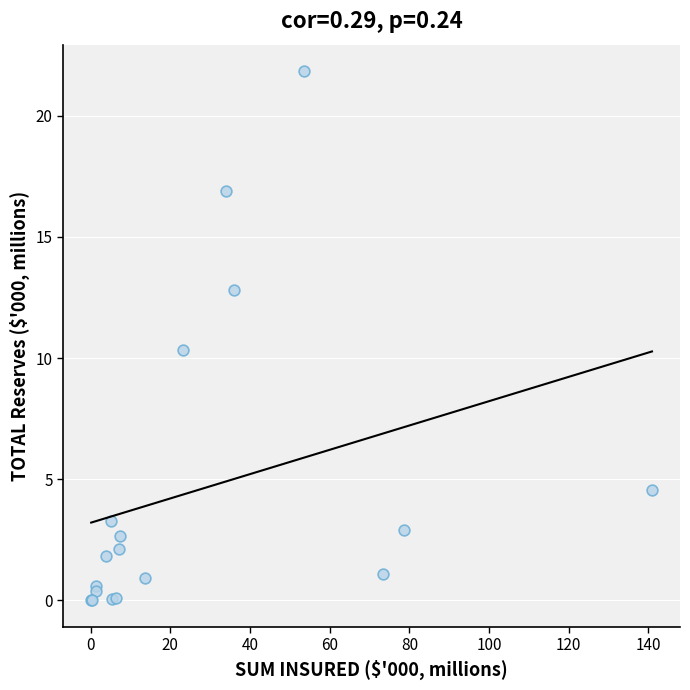

What Y value in the scatter plot is closest to 10?

10.3